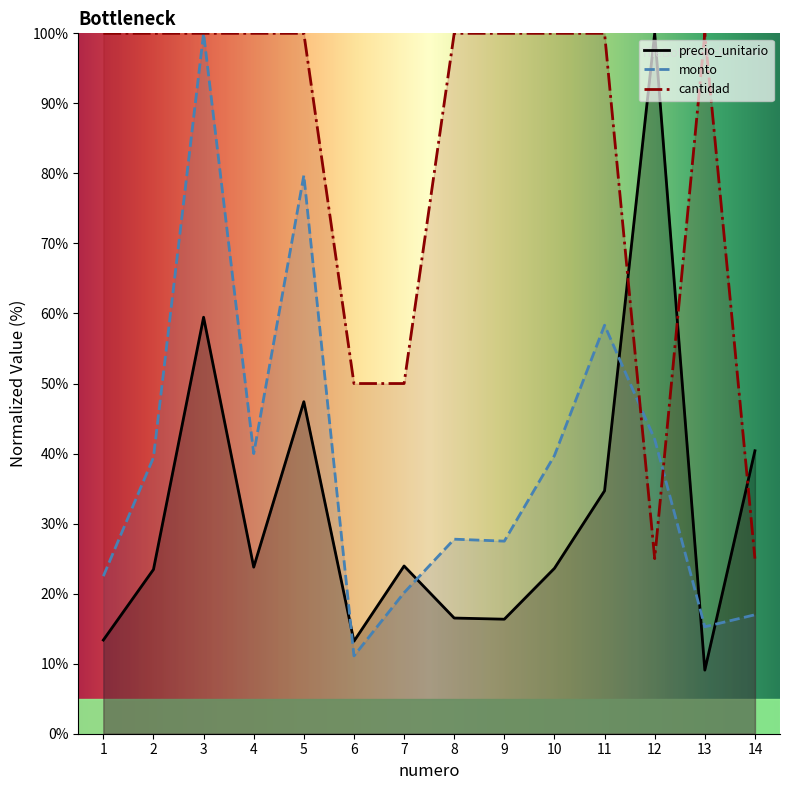

Which category has the highest value in the monto series?

3